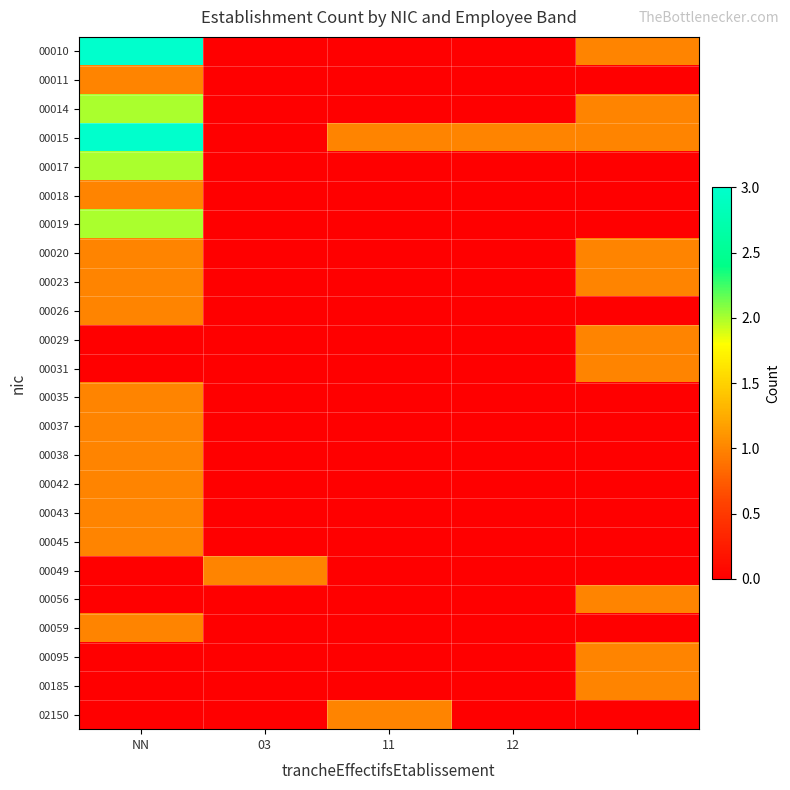

Reading left to right, list all the values displayed in this chart.

00010: 3	0	0	0	1
00011: 1	0	0	0	0
00014: 2	0	0	0	1
00015: 3	0	1	1	1
00017: 2	0	0	0	0
00018: 1	0	0	0	0
00019: 2	0	0	0	0
00020: 1	0	0	0	1
00023: 1	0	0	0	1
00026: 1	0	0	0	0
00029: 0	0	0	0	1
00031: 0	0	0	0	1
00035: 1	0	0	0	0
00037: 1	0	0	0	0
00038: 1	0	0	0	0
00042: 1	0	0	0	0
00043: 1	0	0	0	0
00045: 1	0	0	0	0
00049: 0	1	0	0	0
00056: 0	0	0	0	1
00059: 1	0	0	0	0
00095: 0	0	0	0	1
00185: 0	0	0	0	1
02150: 0	0	1	0	0